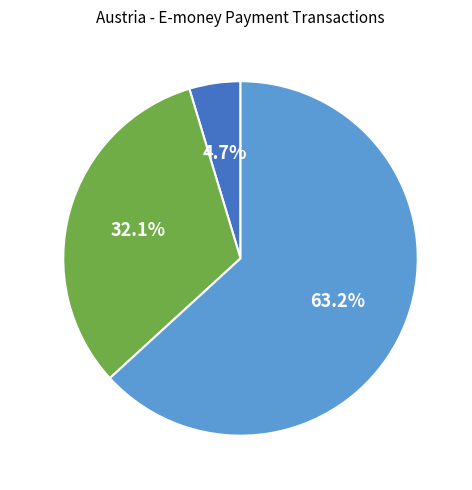

To the nearest percent, what percentage of the pie is 2014?

5%